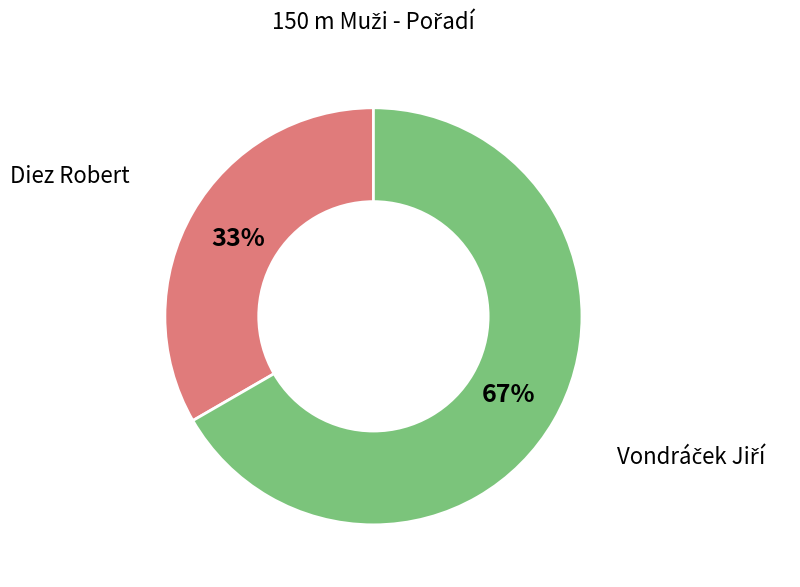

Which slice is the smallest?

Diez Robert